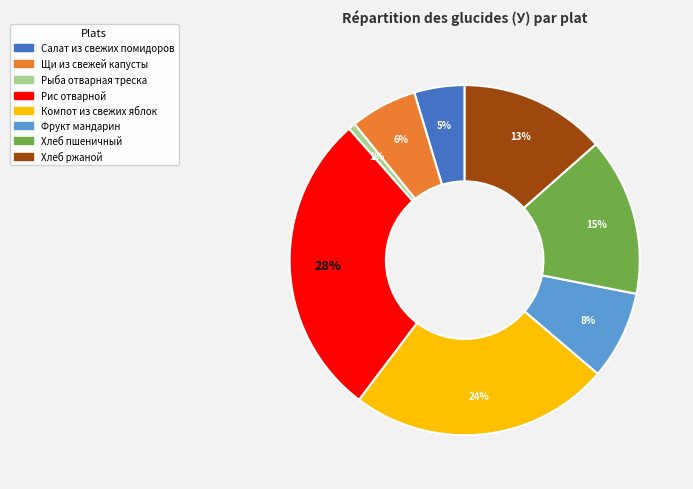

What percentage is the Фрукт мандарин slice, to the nearest percent?

8%